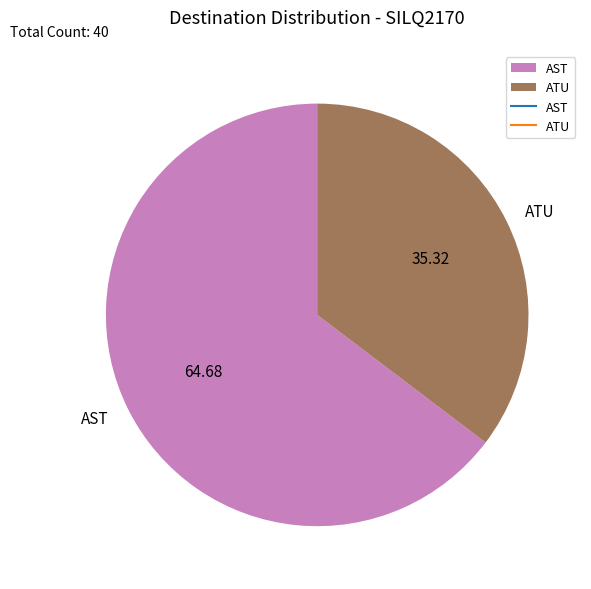

Which slice is the largest?

AST